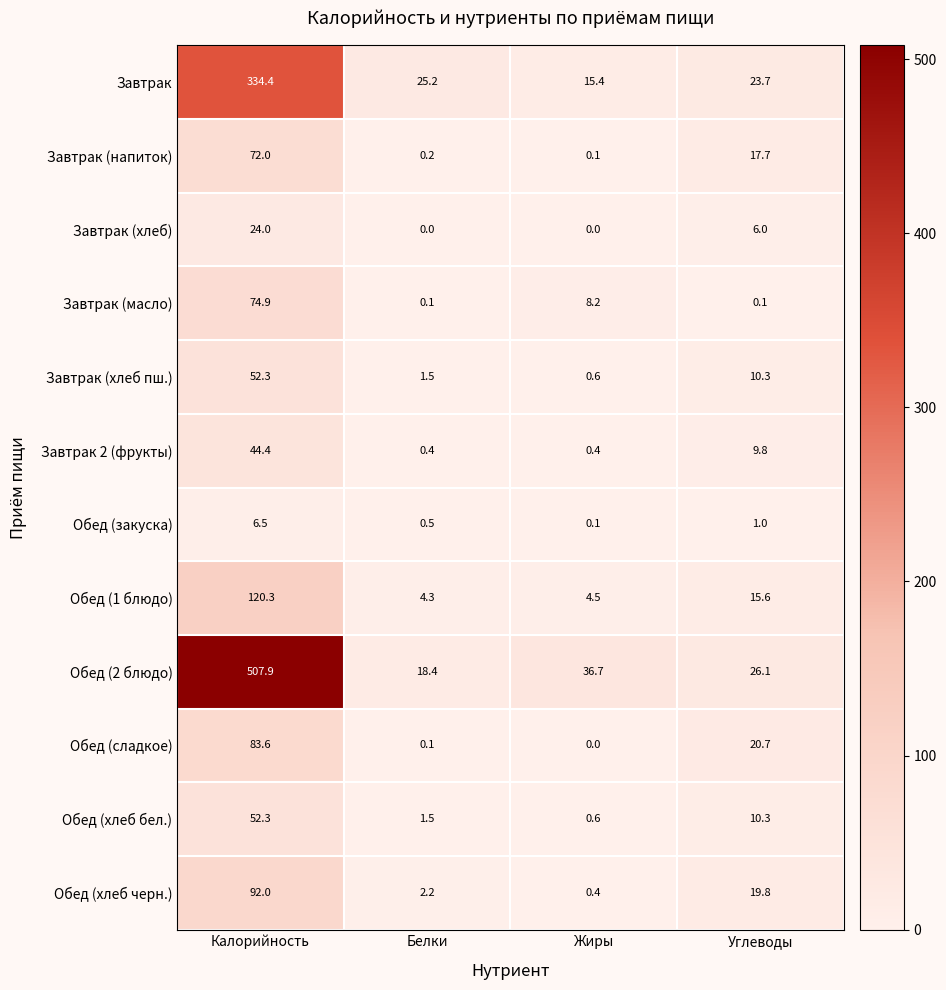

Between Калорийность and Углеводы, which series saw the biggest shift?

Обед (2 блюдо)